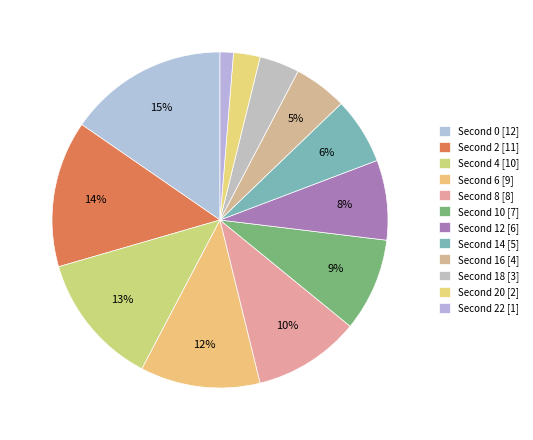

How many slices are in this pie chart?

12